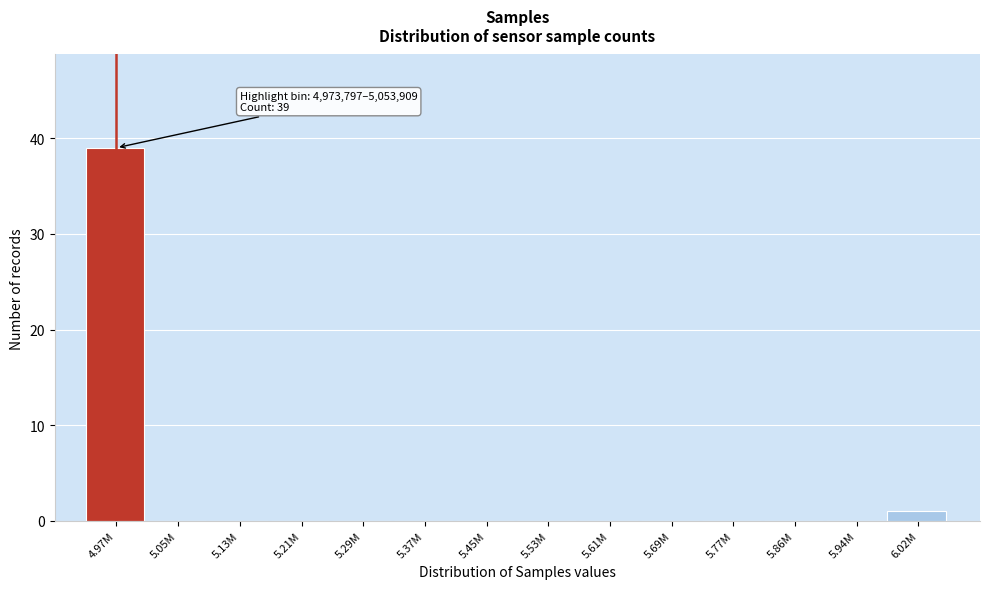

Reading left to right, list all the values displayed in this chart.

4.97M=39	5.05M=0	5.13M=0	5.21M=0	5.29M=0	5.37M=0	5.45M=0	5.53M=0	5.61M=0	5.69M=0	5.77M=0	5.86M=0	5.94M=0	6.02M=1